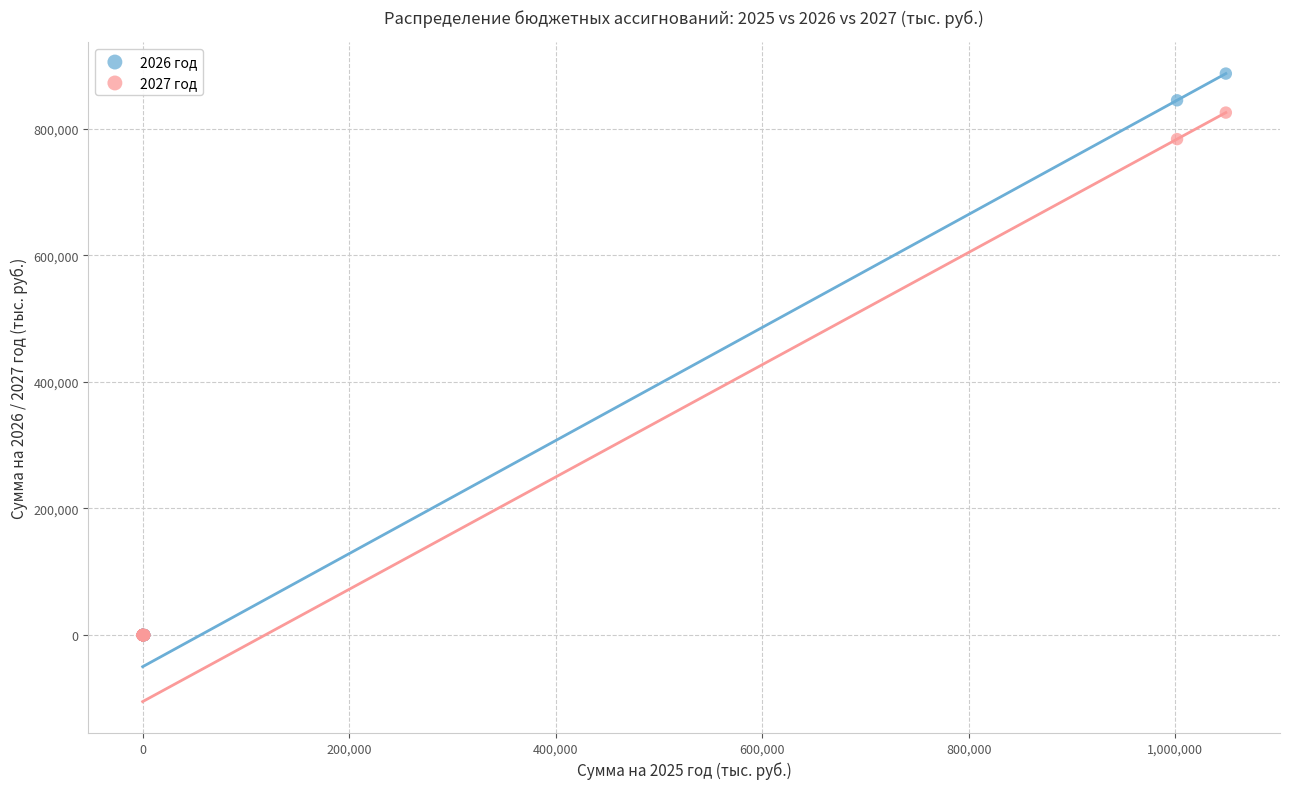

Which series has the largest Y range (max minus min)?

2026 год